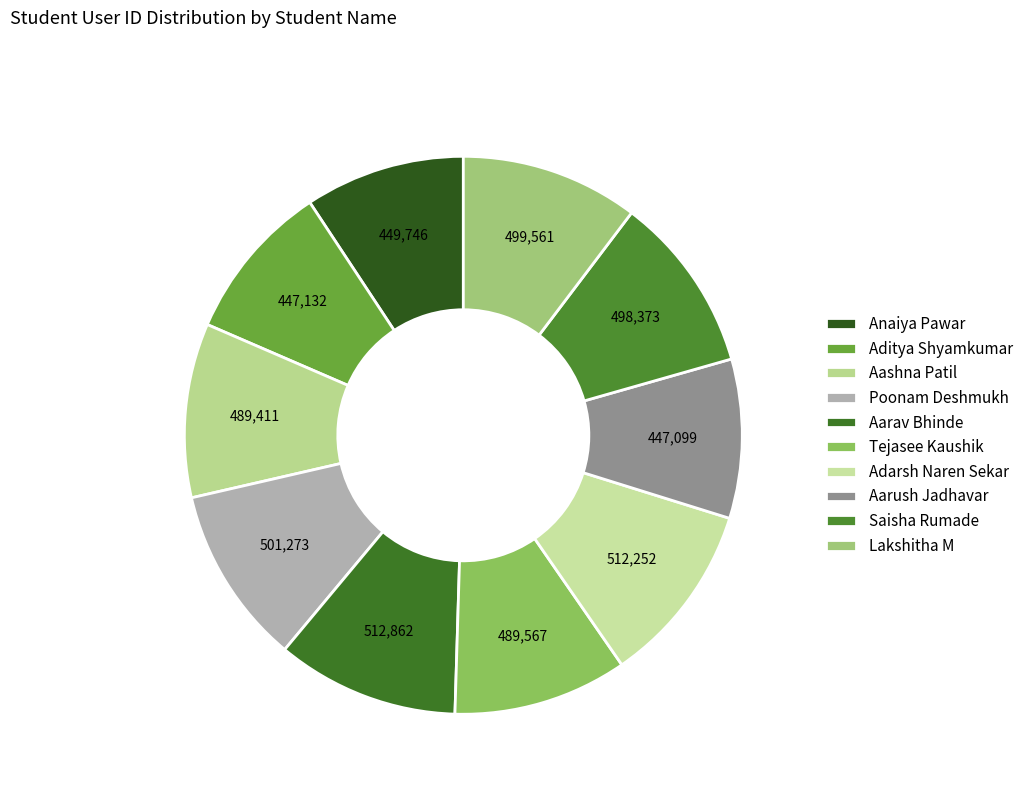

What percentage do Aditya Shyamkumar and Aarav Bhinde together represent?

19.8%